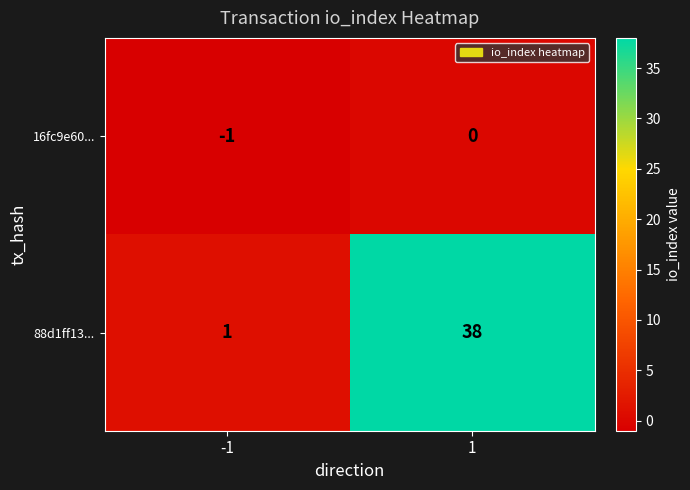

What is the sum of the 88d1ff13... values at -1 and 1?

39